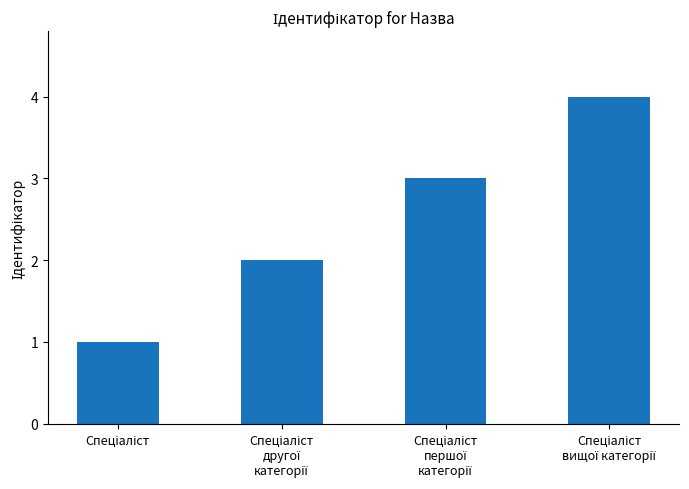

Reading left to right, list all the values displayed in this chart.

1	2	3	4